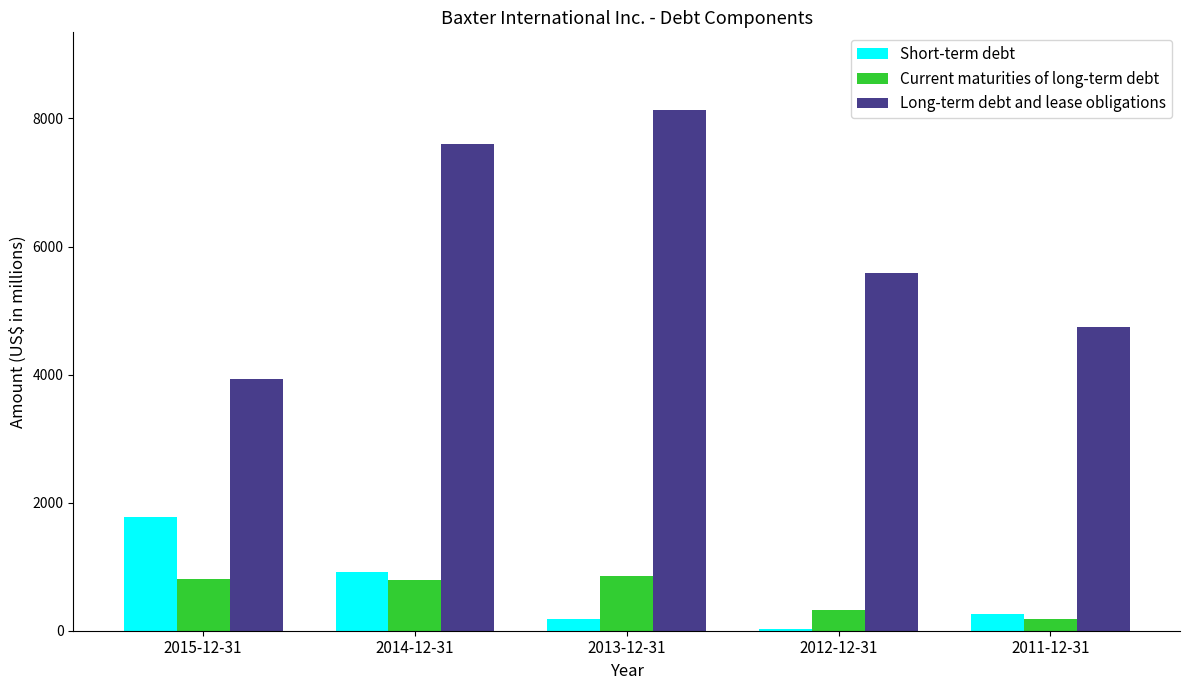

What is the greatest value displayed?

8126